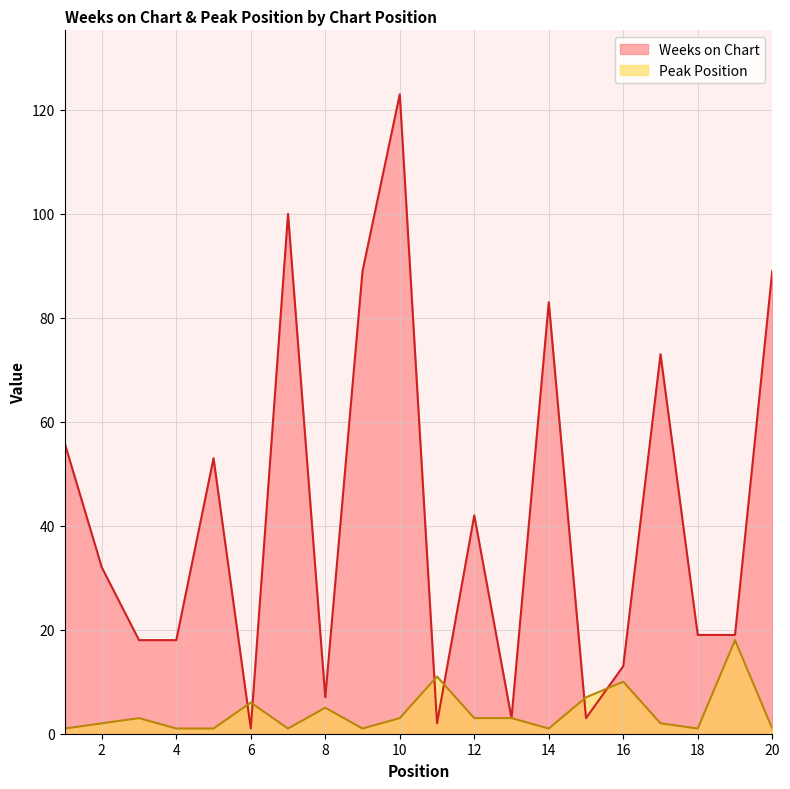

What is the highest value of the Peak Position series?

18